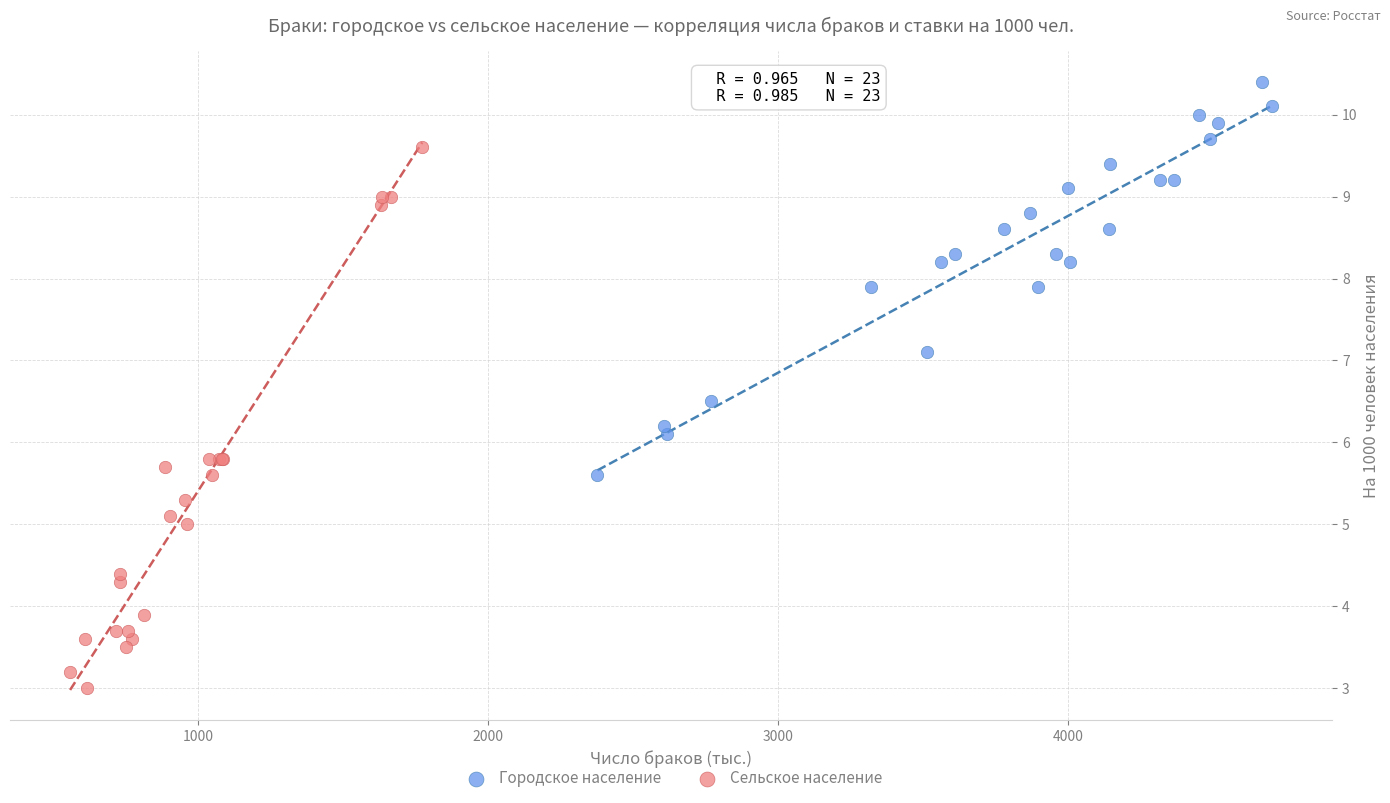

Which series contains the highest Y value?

Городское население